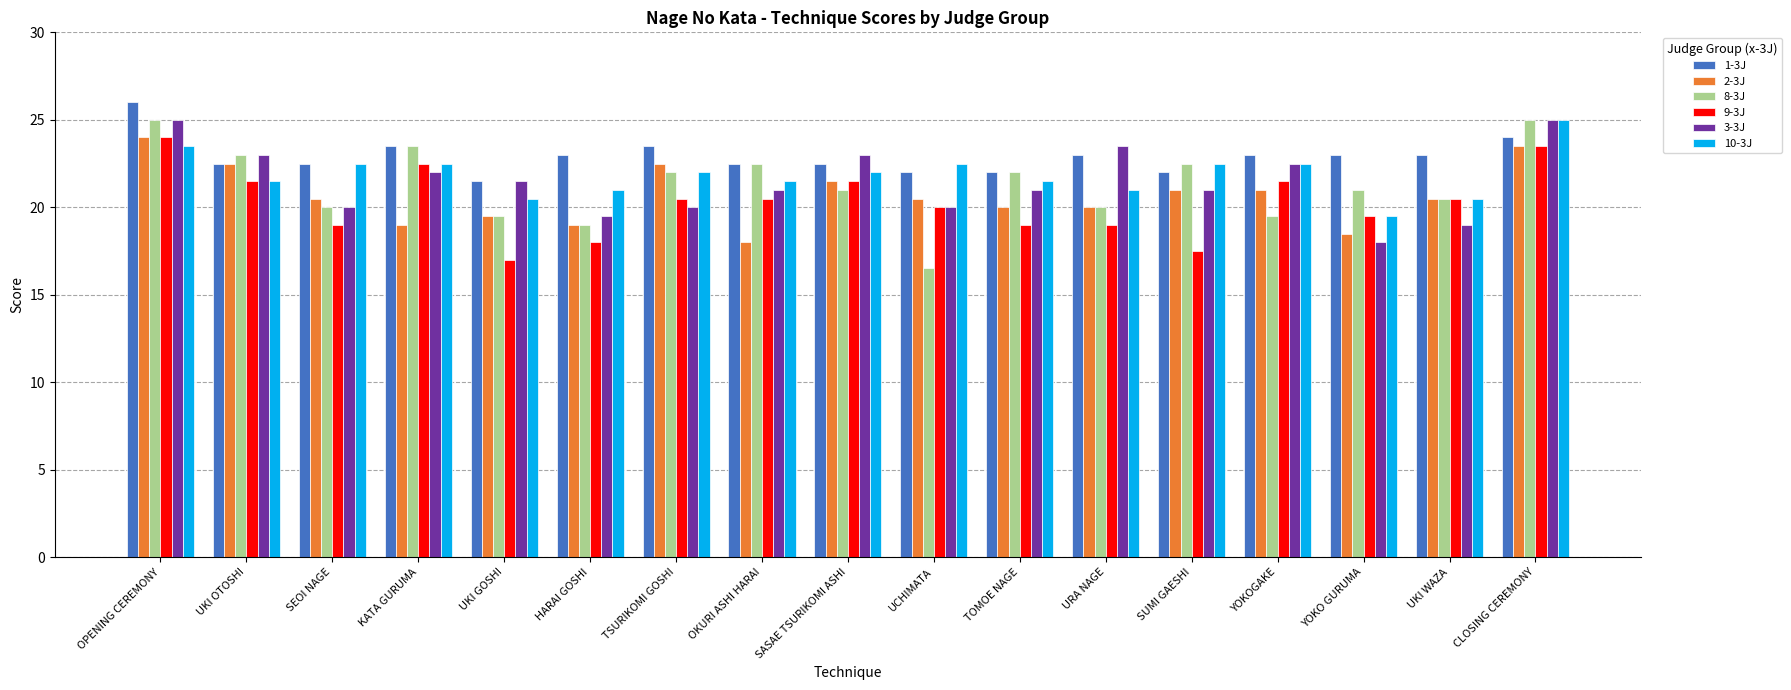

At which label does 1-3J first exceed 23?

OPENING CEREMONY